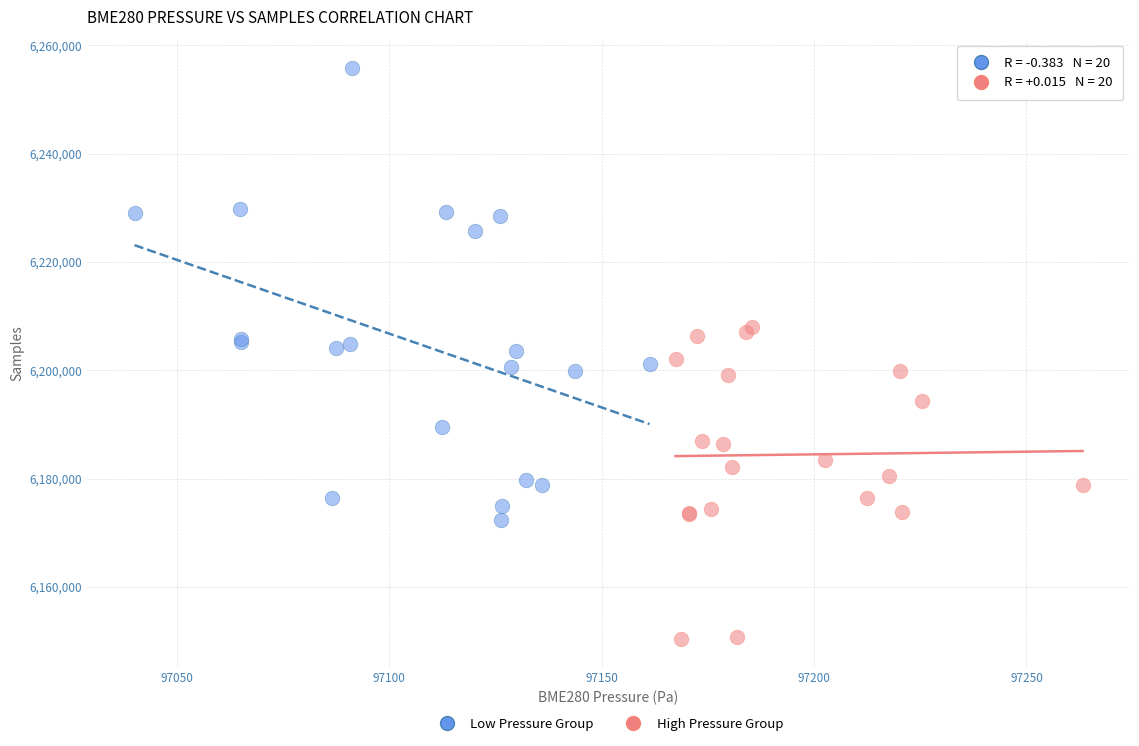

What are all the series names shown in the legend?

Low Pressure Group, High Pressure Group